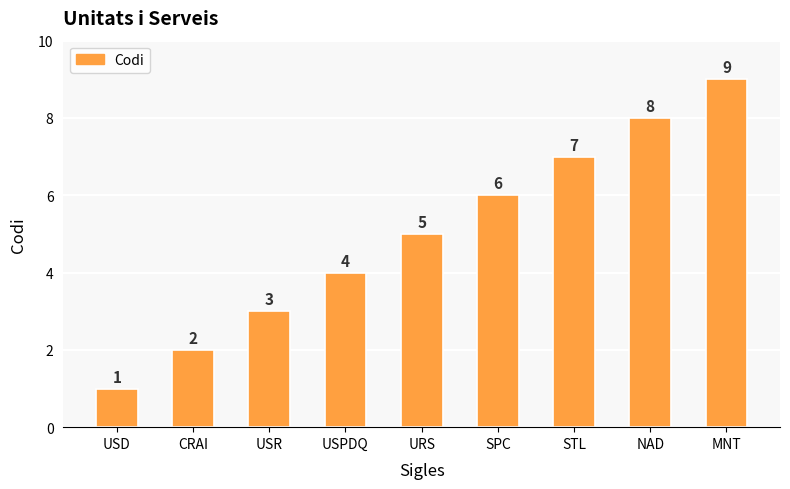

Rank the categories by value from lowest to highest.

USD, CRAI, USR, USPDQ, URS, SPC, STL, NAD, MNT